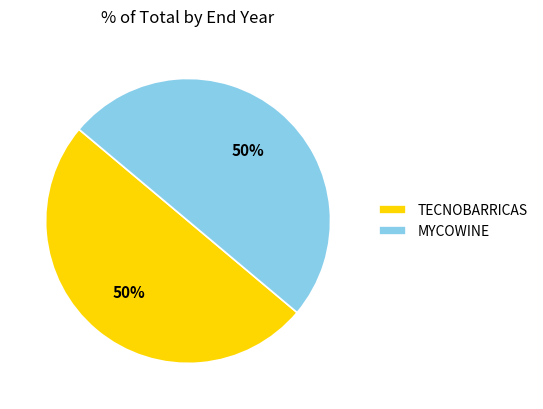

The TECNOBARRICAS slice represents 42% of the pie. True or false?

False